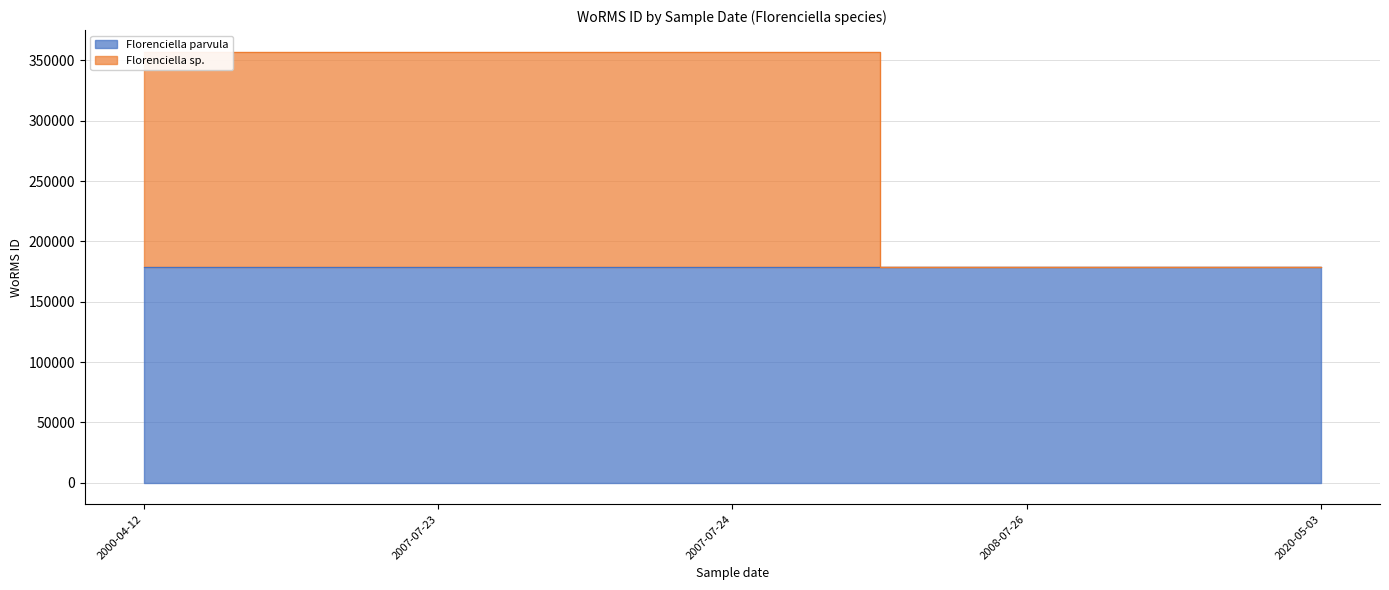

Reading left to right, extract all data points from this chart.

357255	357255	357255	178628	178628